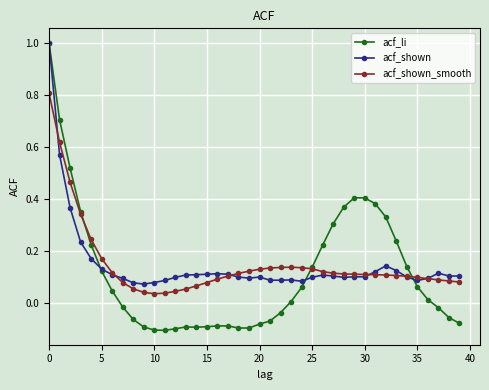

True or false: acf_shown_smooth and acf_li cross at least once.

True